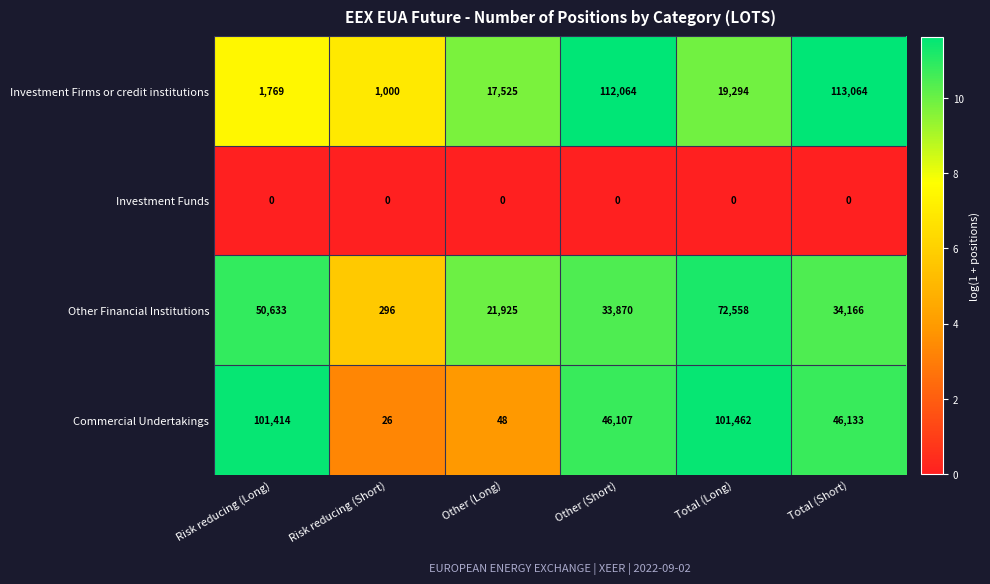

Rank the series by their maximum value, from lowest to highest.

Investment Funds, Other Financial Institutions, Commercial Undertakings, Investment Firms or credit institutions